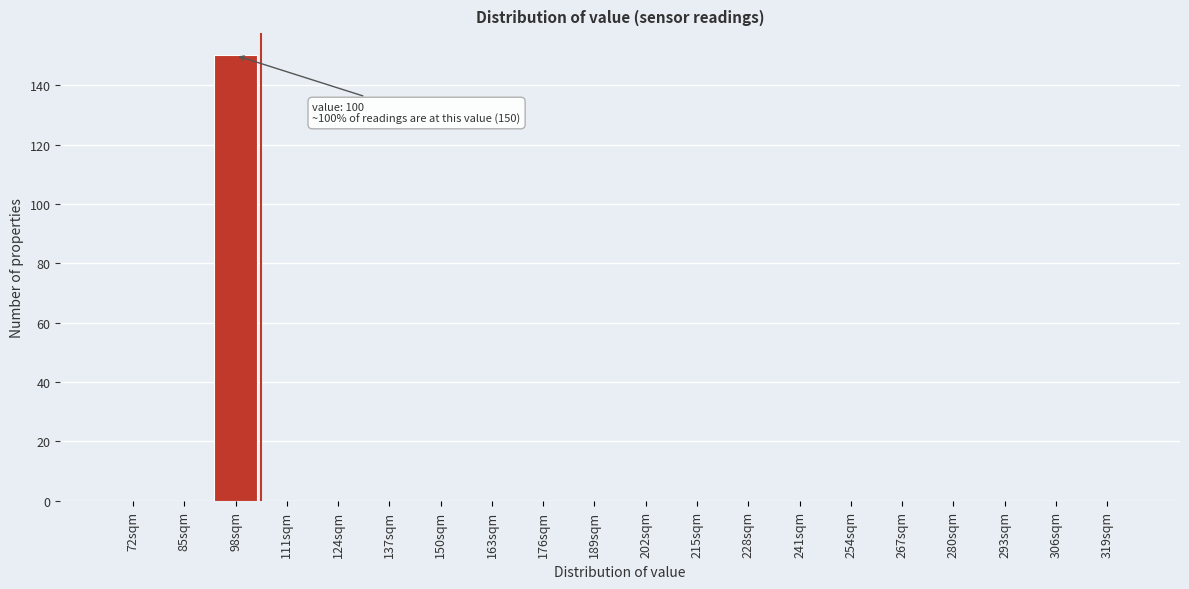

Reading left to right, list all the values displayed in this chart.

72sqm=0	85sqm=0	98sqm=150	111sqm=0	124sqm=0	137sqm=0	150sqm=0	163sqm=0	176sqm=0	189sqm=0	202sqm=0	215sqm=0	228sqm=0	241sqm=0	254sqm=0	267sqm=0	280sqm=0	293sqm=0	306sqm=0	319sqm=0